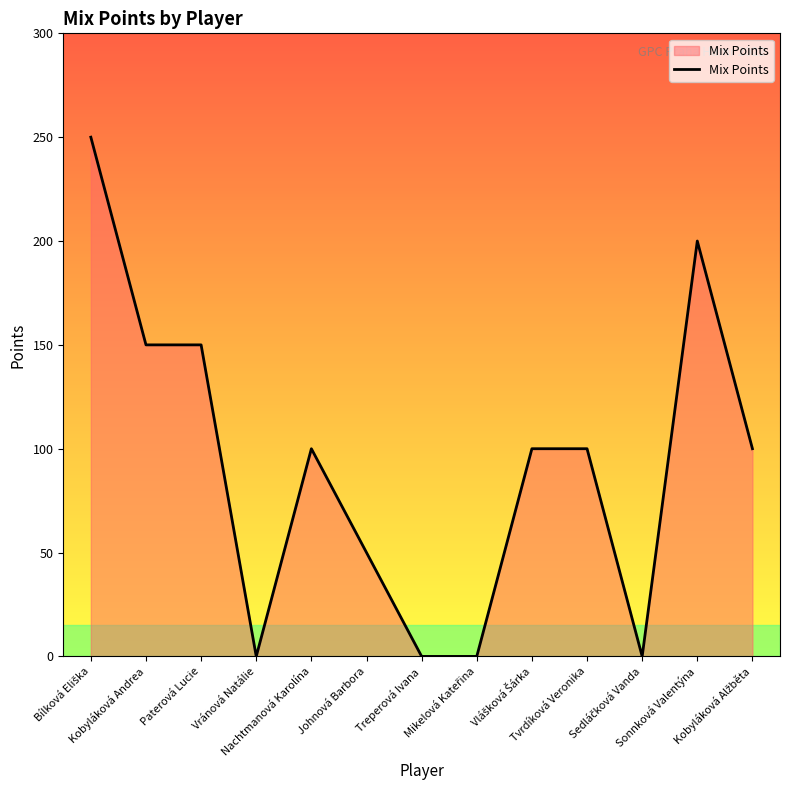

What is the greatest value displayed?

250